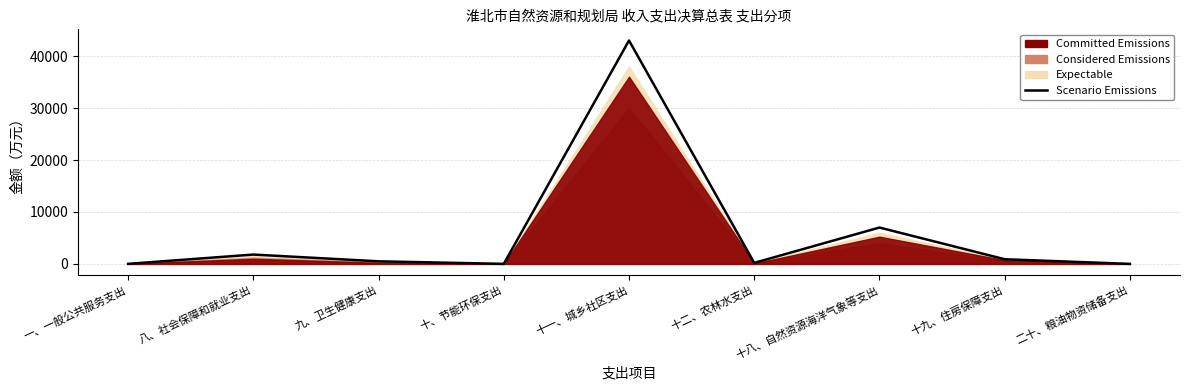

What is the difference between the values at 一、一般公共服务支出 and 十一、城乡社区支出?

42987